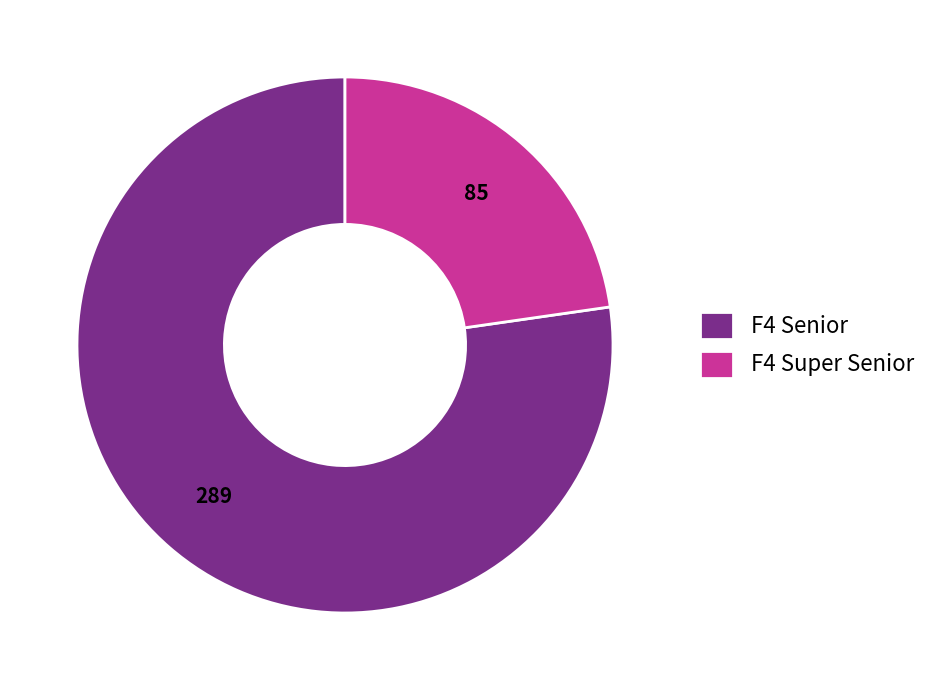

Which category accounts for the majority?

F4 Senior